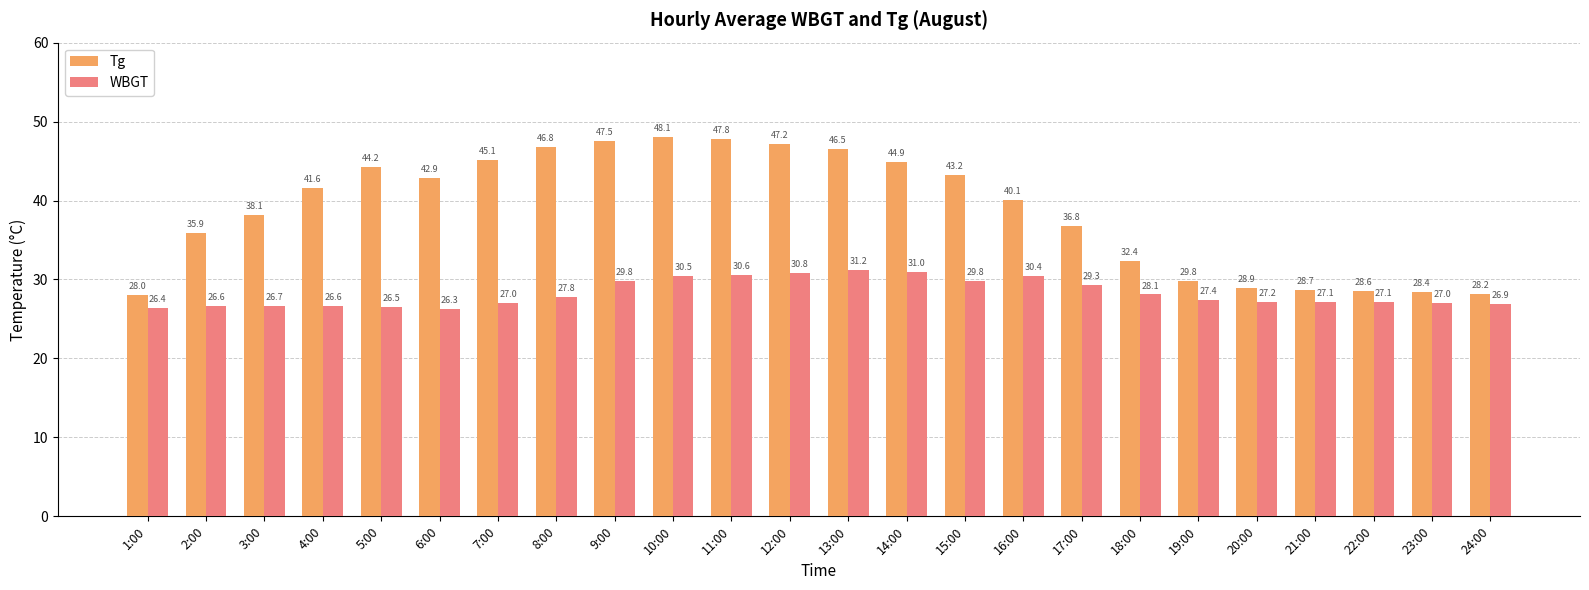

What is the difference between the maximum and minimum values in the Tg series?

20.1